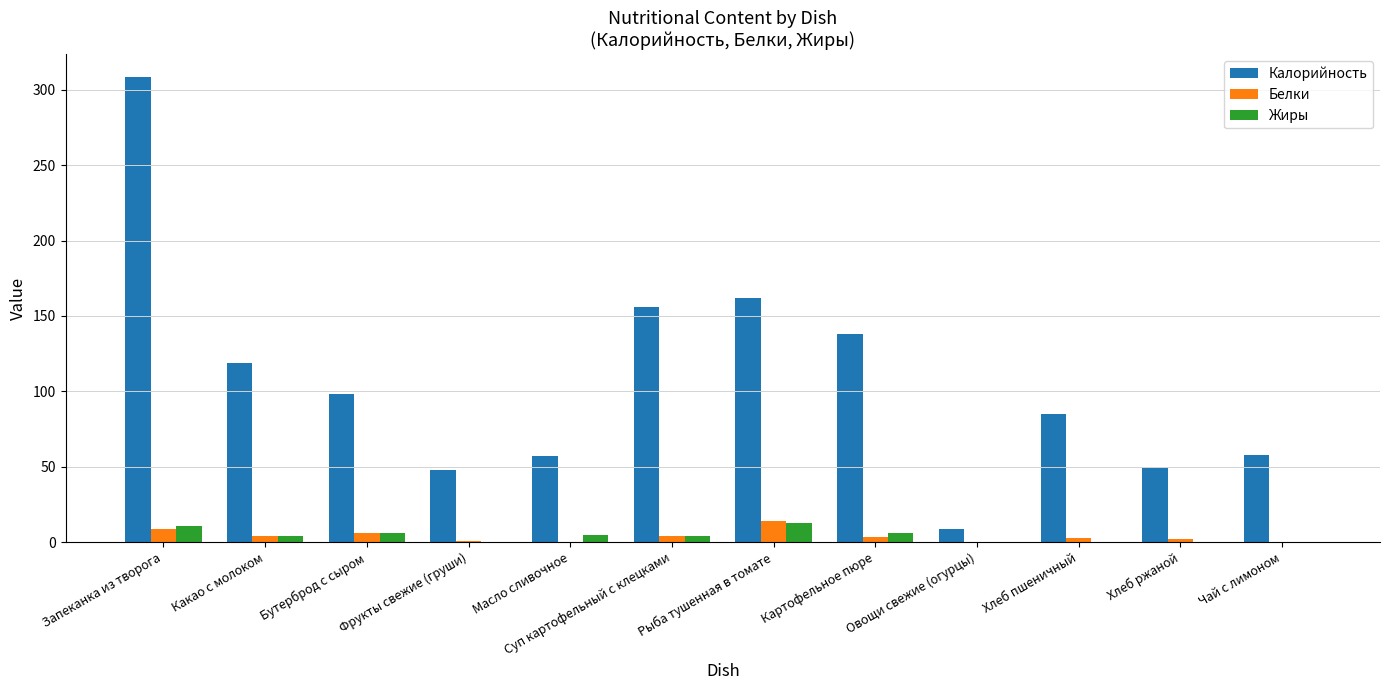

What is the sum of all Белки values?

46.5